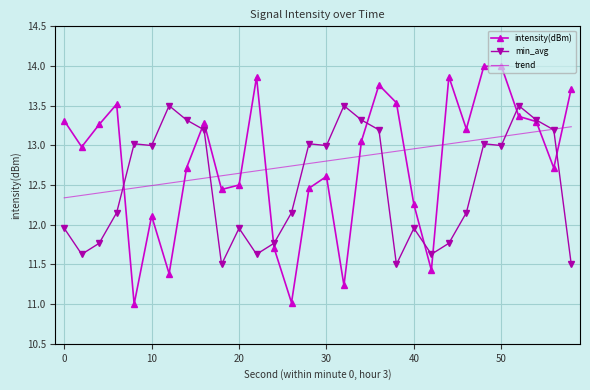

Which series has the widest spread of values?

intensity(dBm)